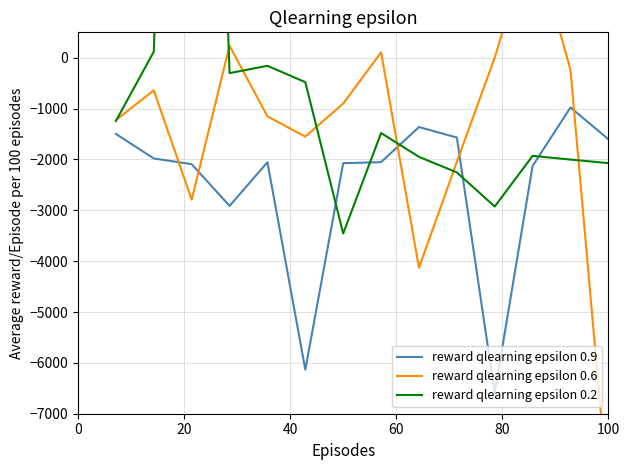

What is the sum of all reward qlearning epsilon 0.9 values?

-35027.2